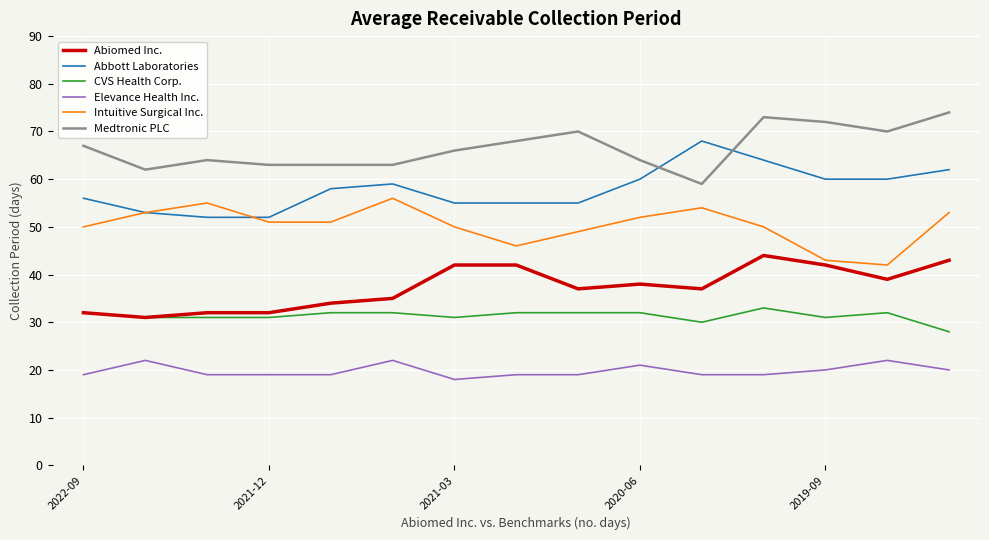

Which series has the widest spread of values?

Abbott Laboratories